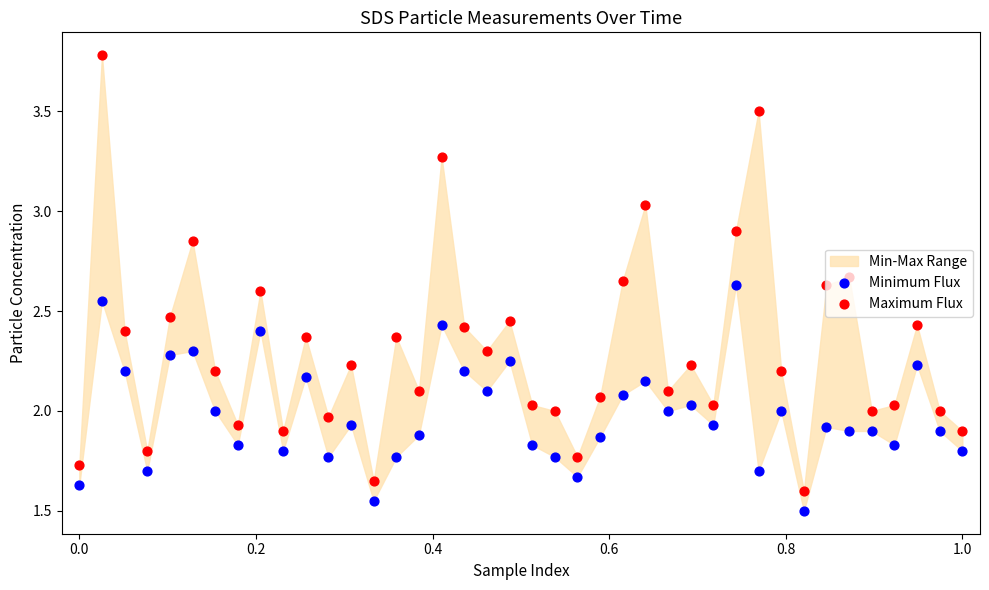

At how many categories does at least one series exceed 3?

4